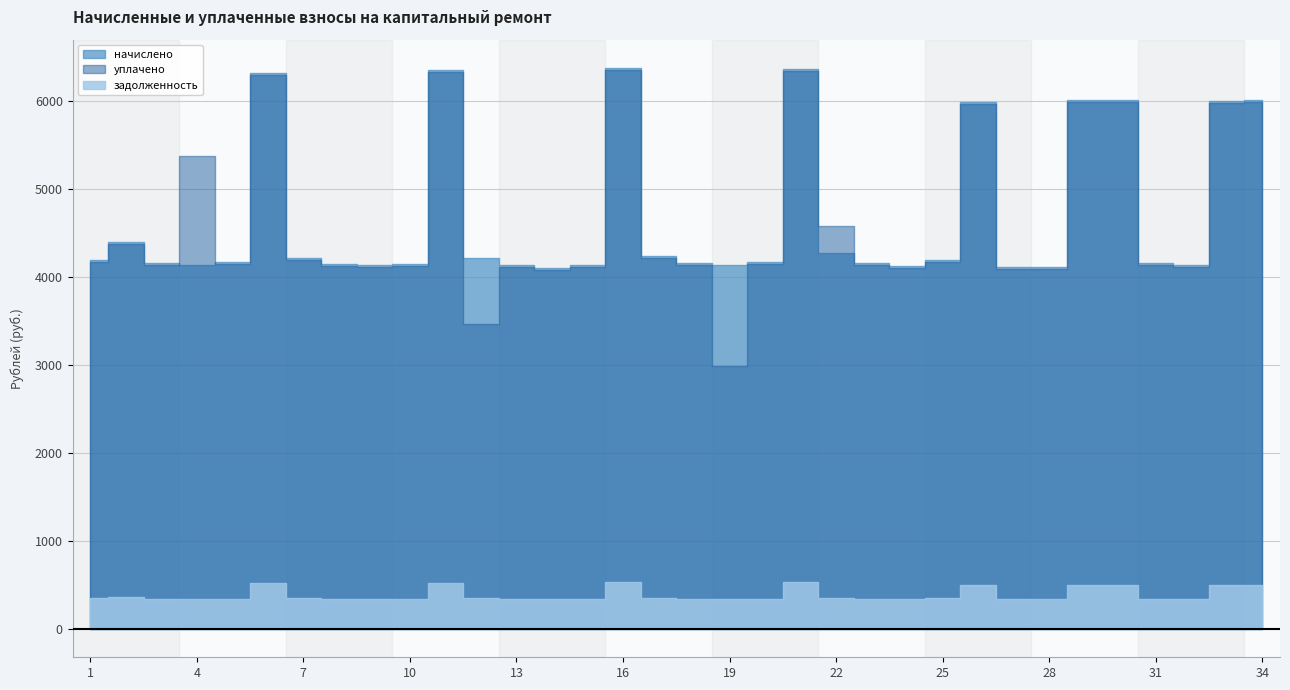

Which series ends up on top after the final intersection of начислено and уплачено?

начислено